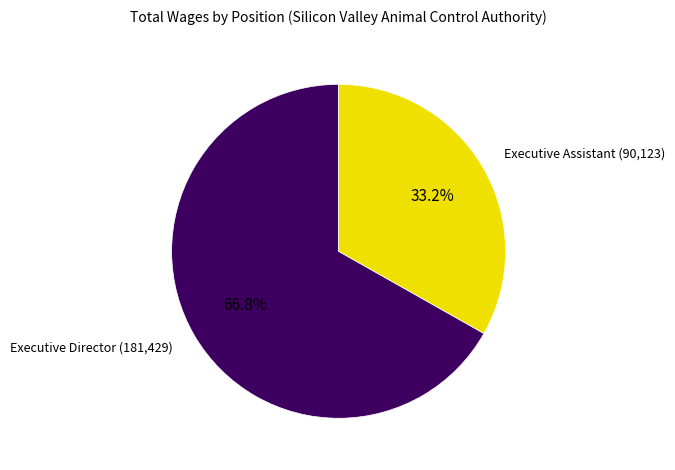

To the nearest percent, what is the average slice percentage?

50%